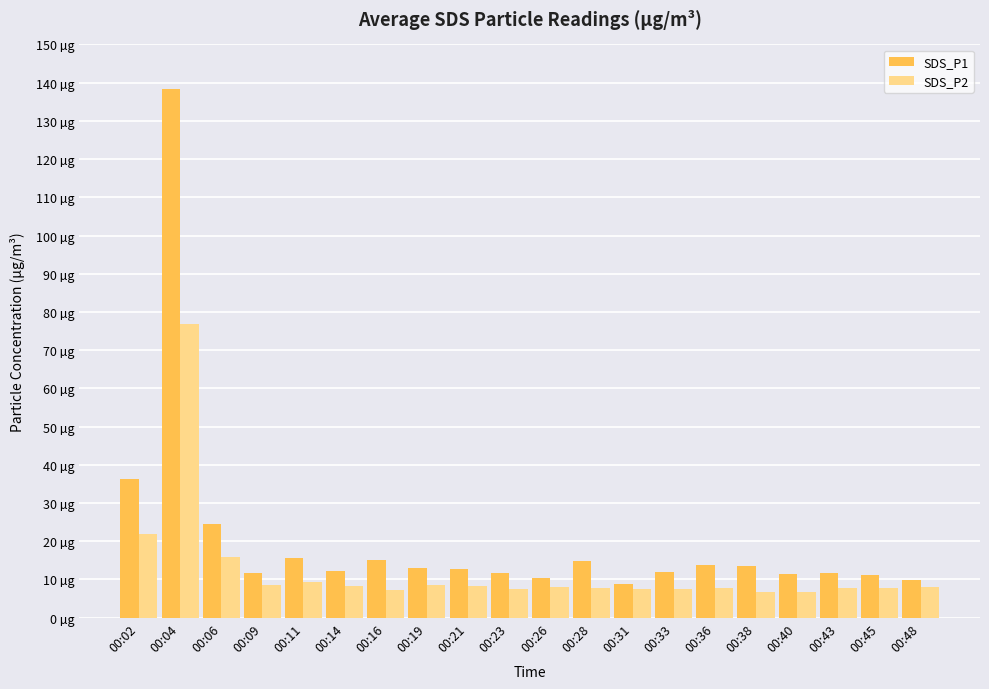

Rank the series at 00:48 from highest to lowest value.

SDS_P1, SDS_P2